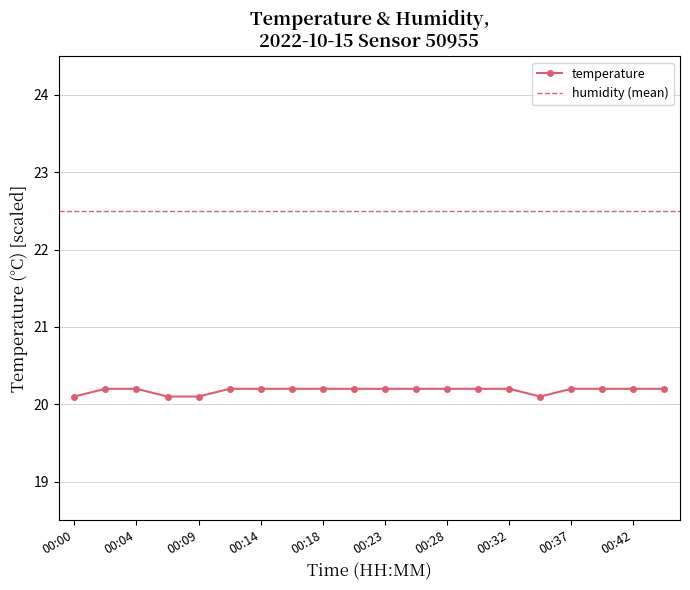

Reading left to right, list all the values displayed in this chart.

00:00=20.1	00:02=20.2	00:04=20.2	00:07=20.1	00:09=20.1	00:11=20.2	00:14=20.2	00:16=20.2	00:18=20.2	00:21=20.2	00:23=20.2	00:25=20.2	00:28=20.2	00:30=20.2	00:32=20.2	00:35=20.1	00:37=20.2	00:39=20.2	00:42=20.2	00:46=20.2